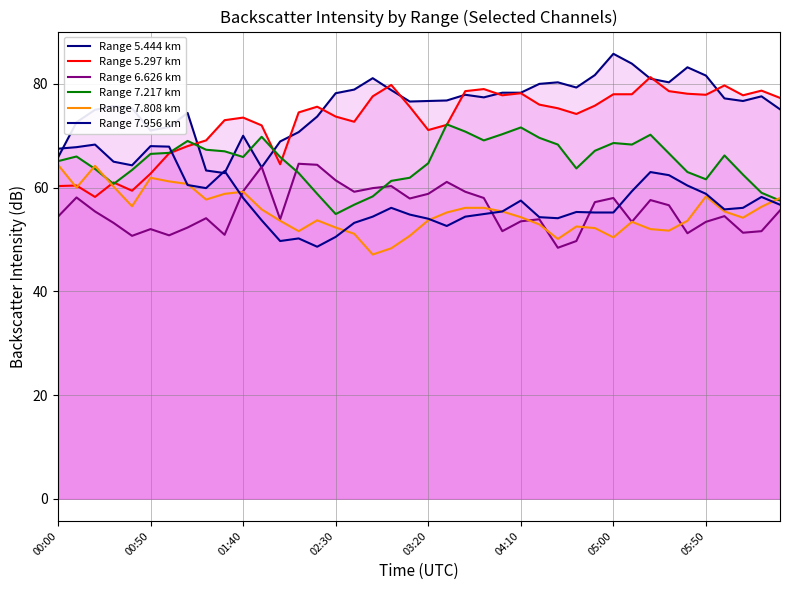

How many lines are shown in the chart?

6